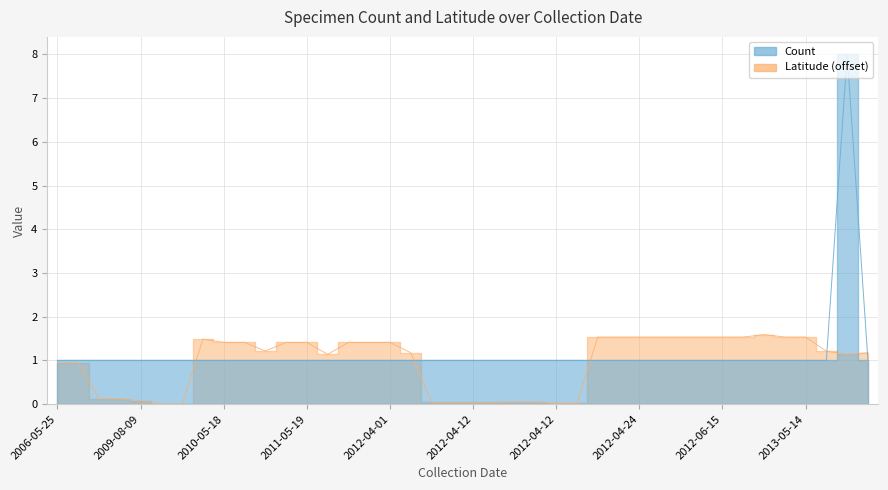

After their last crossing, which series has the higher values: Count or Latitude?

Latitude